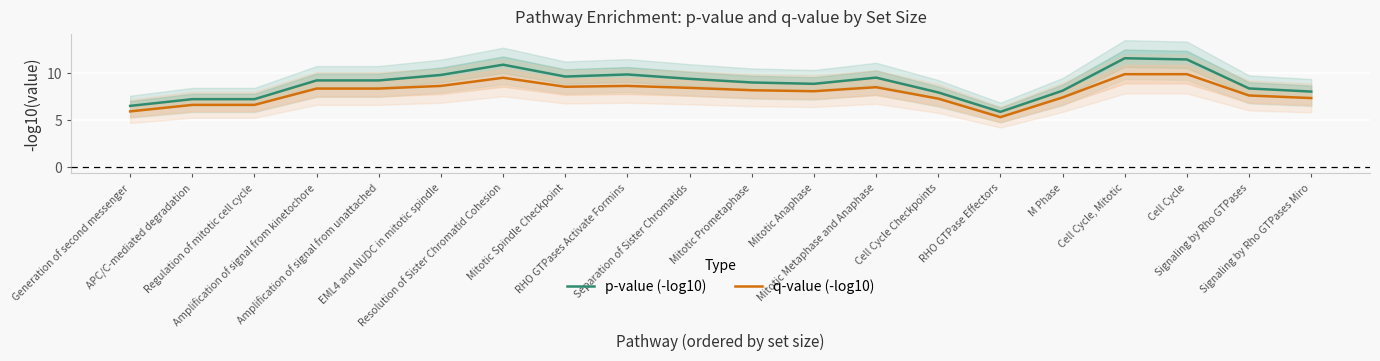

What are all the series names shown in the legend?

p-value (-log10), q-value (-log10)